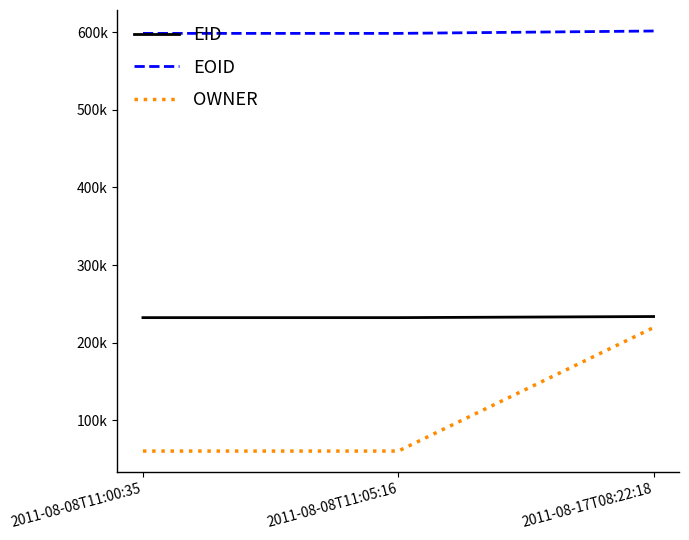

Is this an area chart (filled region under the line)?

No